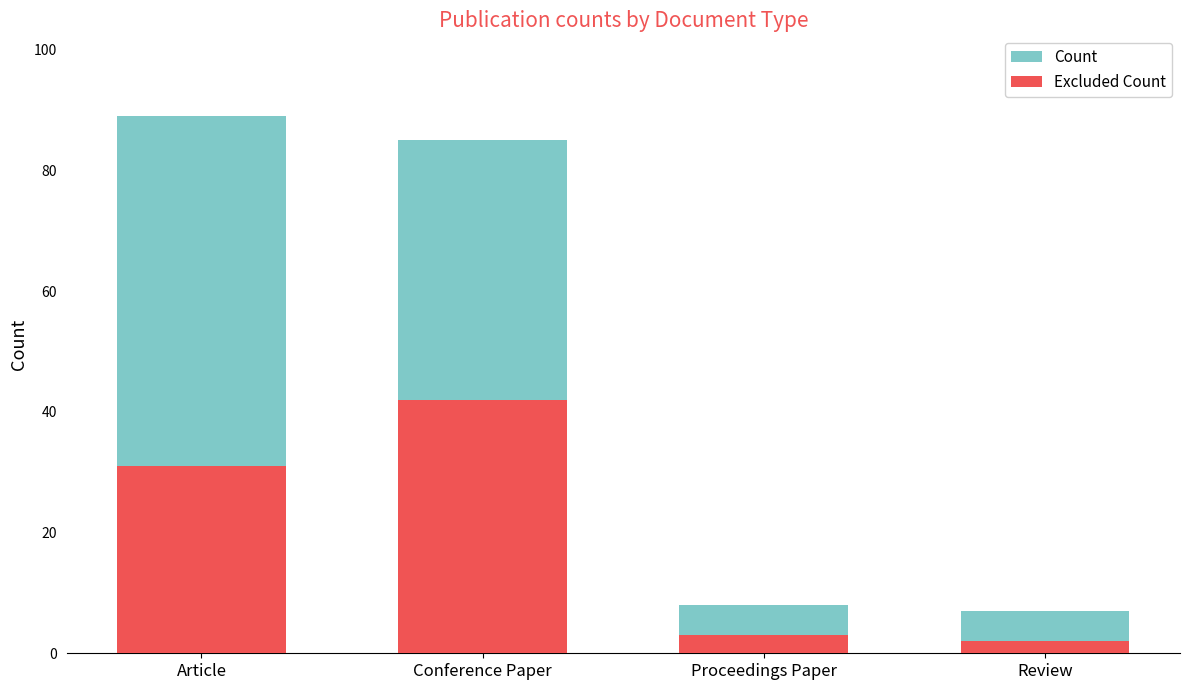

What are all the series names shown in the legend?

Count, Excluded Count